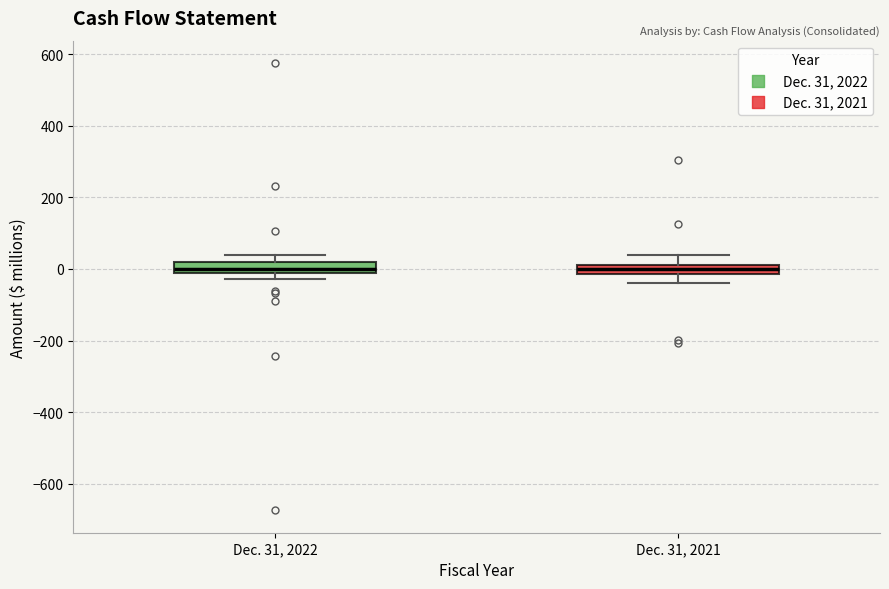

Where does the median line of the box for Dec. 31, 2022 sit on the y-axis? The values are not printed on the chart, so give them approximately, as read against the axis.

0